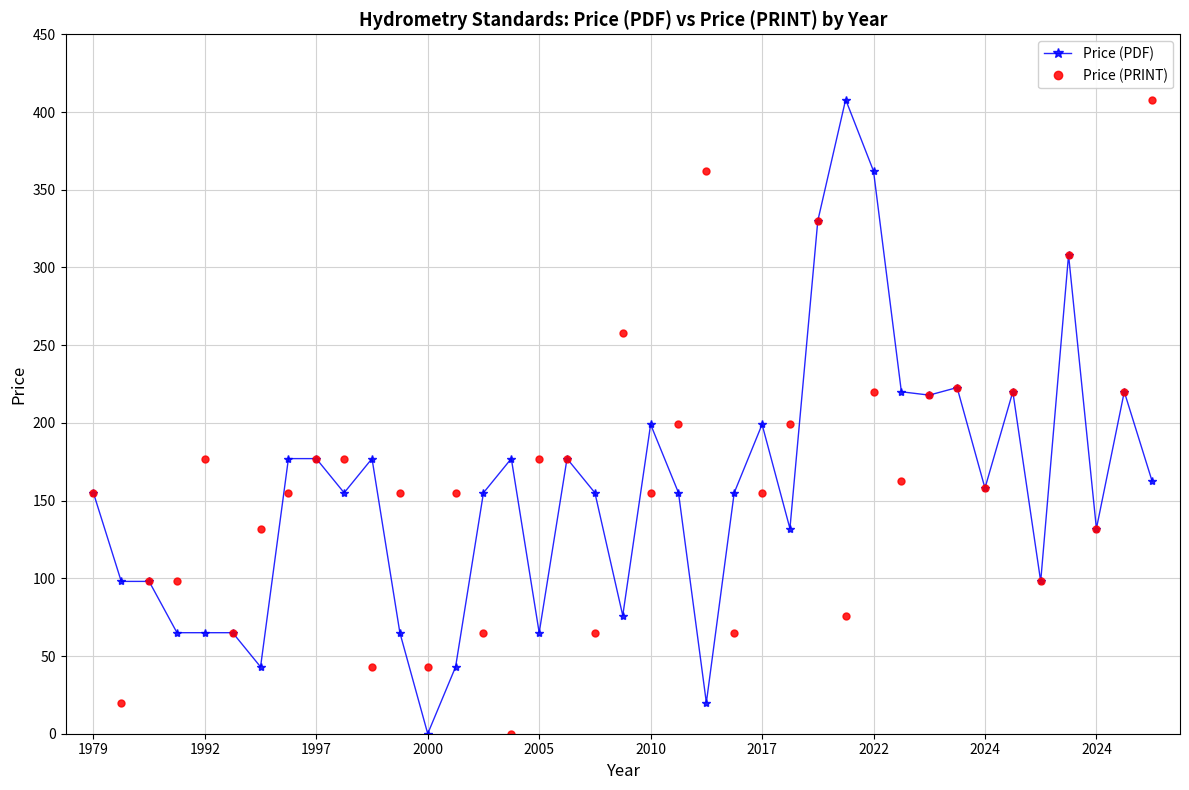

What is the maximum value for Price (PDF)?

408.0